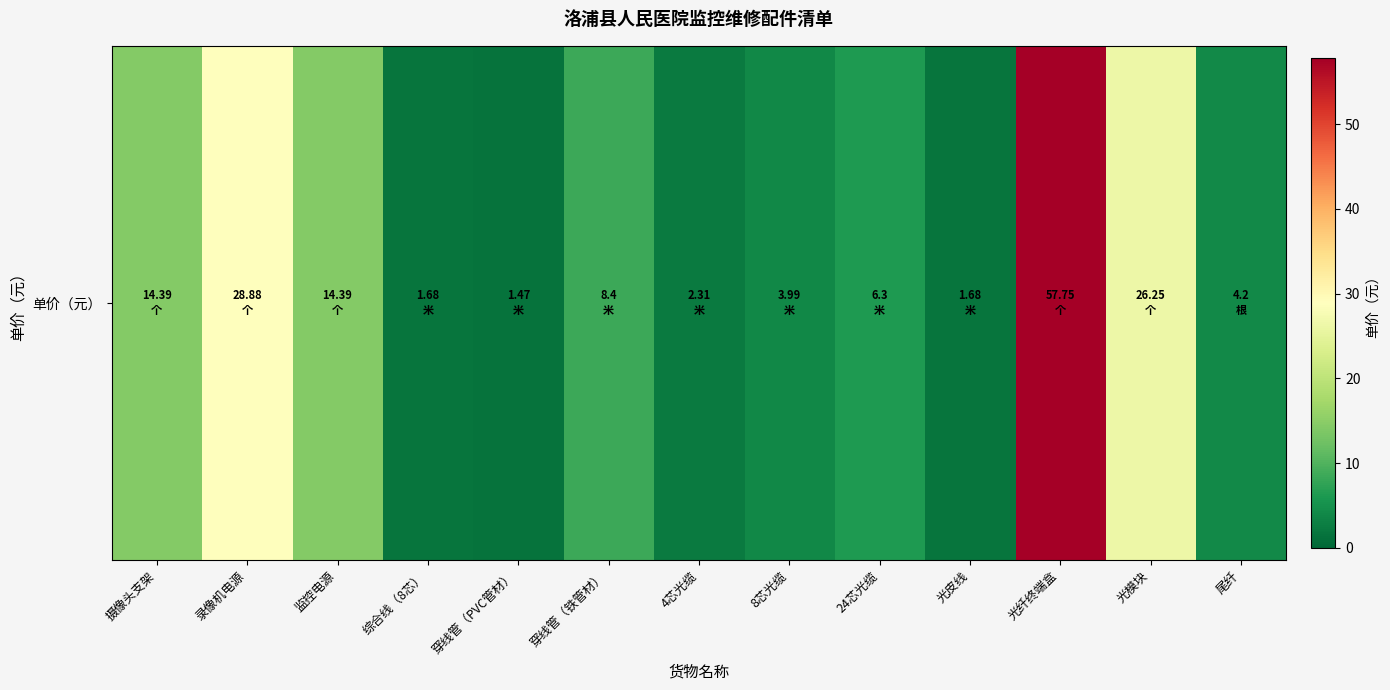

What is the sum of all values?

171.7